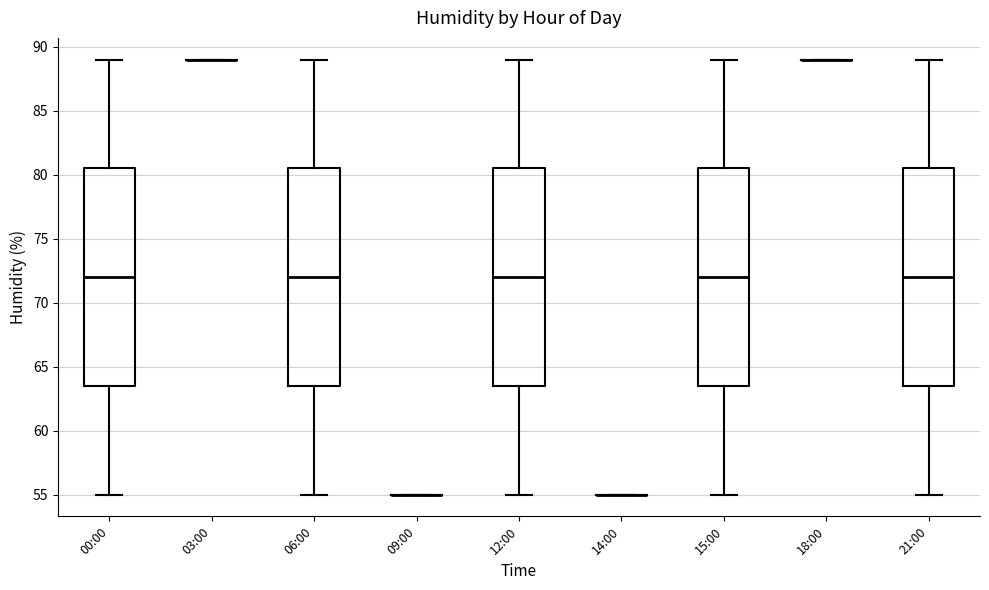

Reading left to right, transcribe this box plot: for each box, give where its median line is, the range the box spans, and where its two whiskers end, as read against the y-axis. The values are not printed on the chart, so give them approximately, as read against the axis.

00:00: median 72.0, box 63.5 to 80.5, whiskers 55.0 to 89.0
03:00: box collapsed to a line at 89.0, whiskers 89.0 to 89.0
06:00: median 72.0, box 63.5 to 80.5, whiskers 55.0 to 89.0
09:00: box collapsed to a line at 55.0, whiskers 55.0 to 55.0
12:00: median 72.0, box 63.5 to 80.5, whiskers 55.0 to 89.0
14:00: box collapsed to a line at 55.0, whiskers 55.0 to 55.0
15:00: median 72.0, box 63.5 to 80.5, whiskers 55.0 to 89.0
18:00: box collapsed to a line at 89.0, whiskers 89.0 to 89.0
21:00: median 72.0, box 63.5 to 80.5, whiskers 55.0 to 89.0